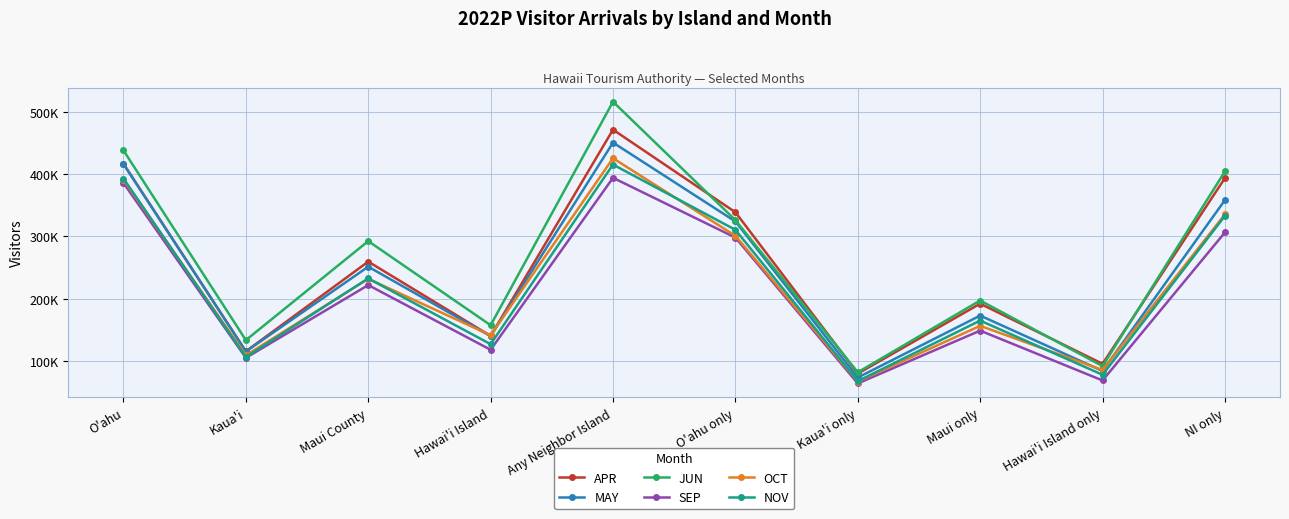

True or false: OCT and SEP cross at least once.

False